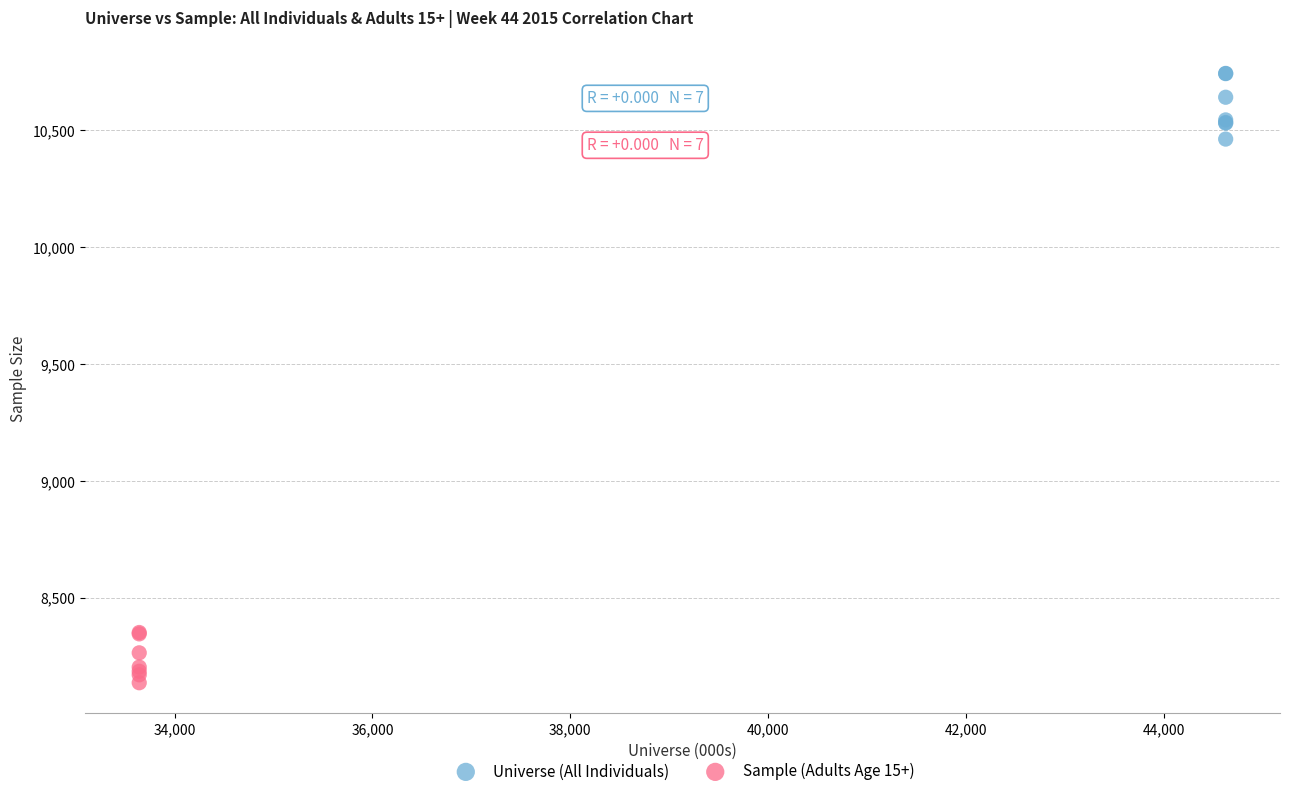

Which series contains the highest Y value?

Universe (All Individuals)